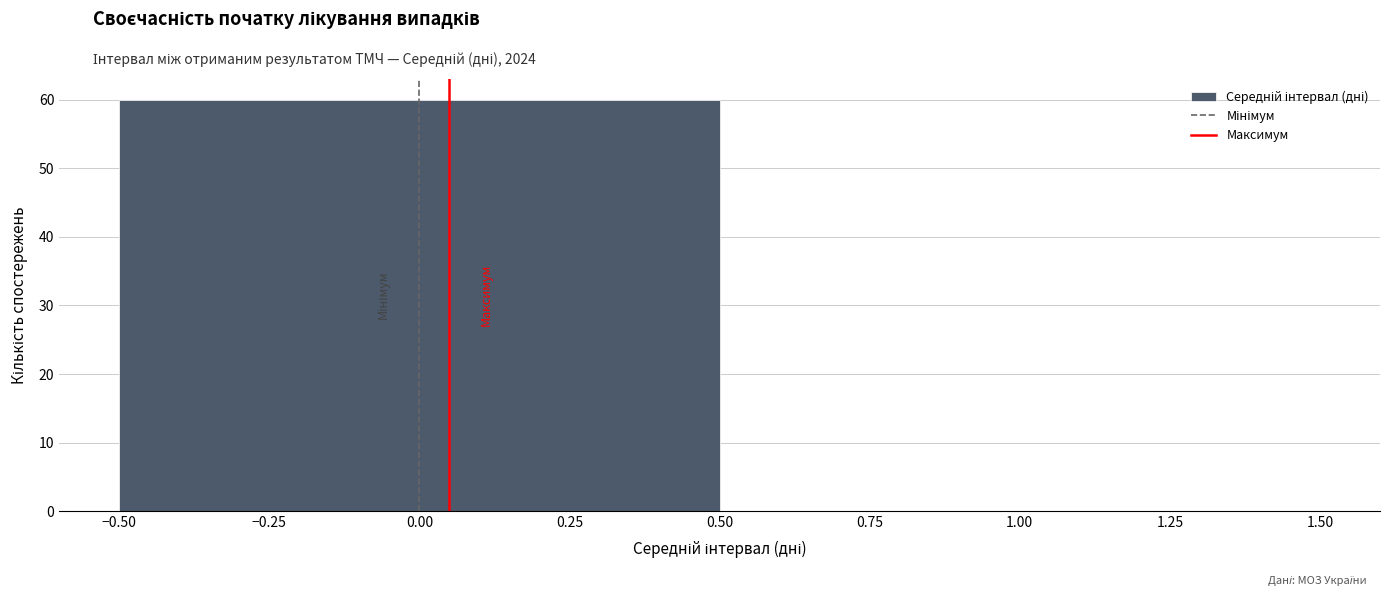

What is the height of the bar covering -0.50 to 0.50 on the x-axis? The values are not printed on the chart, so give them approximately, as read against the axis.

60